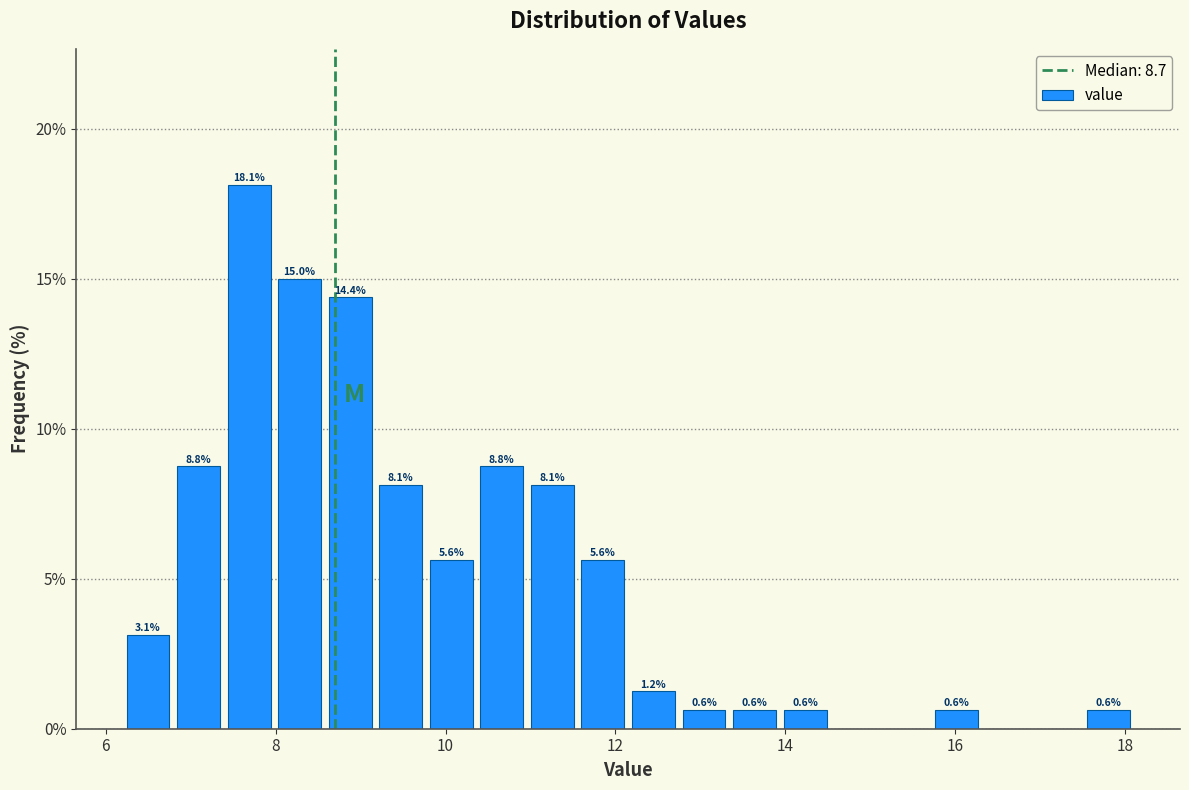

Around what value on the x-axis is the tallest bar? Give the approximate position of its centre, as read against the axis.

7.6